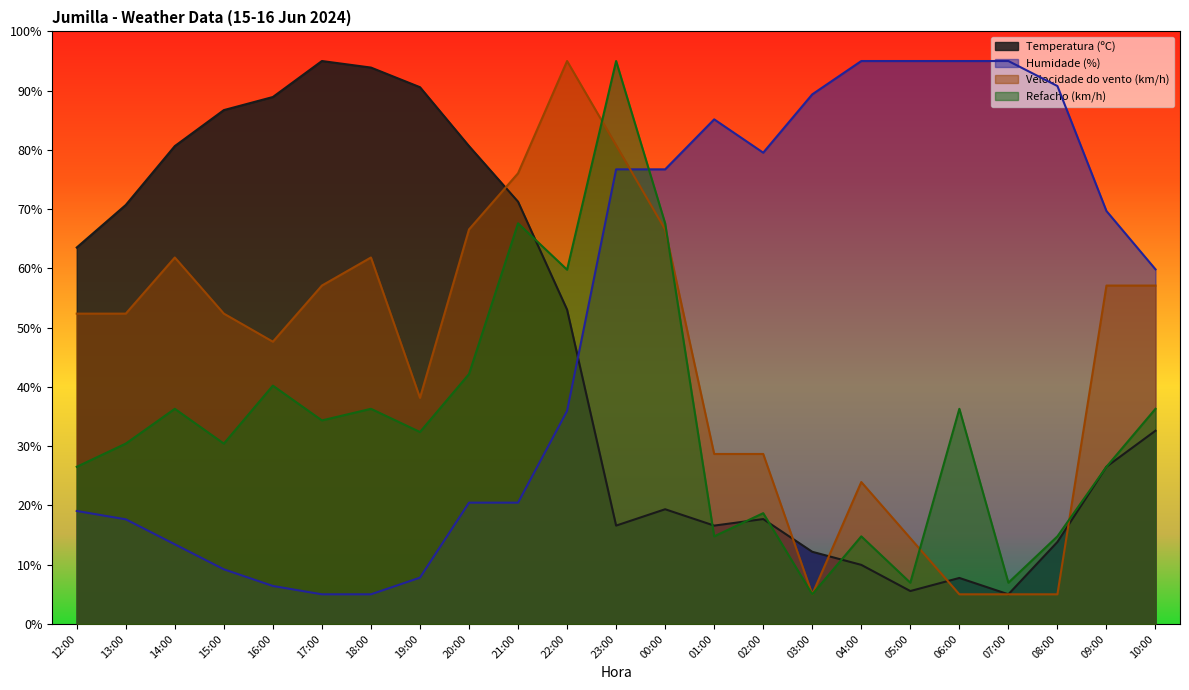

Count the number of data series in this chart.

4